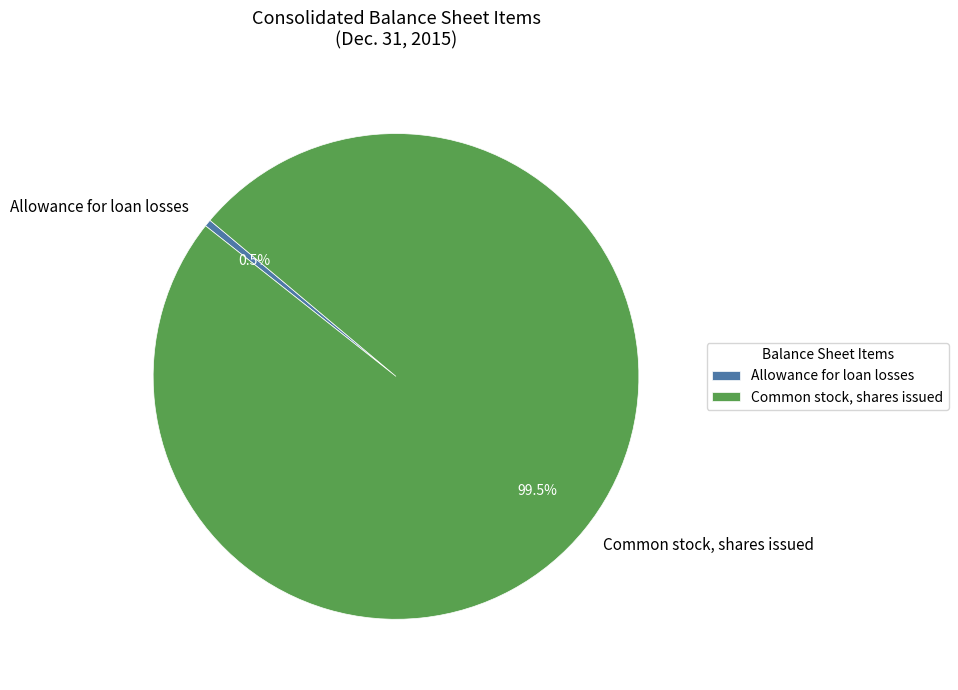

Is there any slice that represents more than half of the pie?

Yes